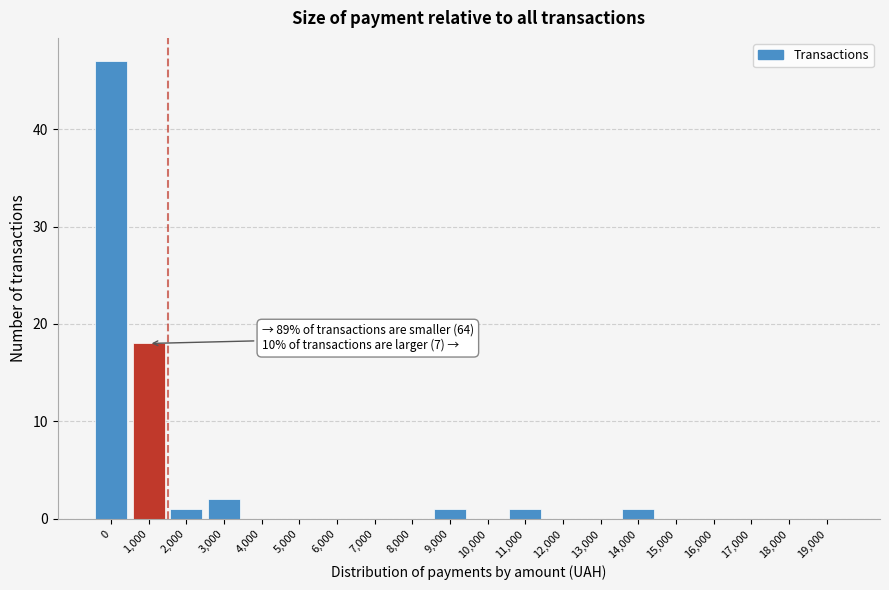

Reading left to right, list all the values displayed in this chart.

0=47	1,000=18	2,000=1	3,000=2	4,000=0	5,000=0	6,000=0	7,000=0	8,000=0	9,000=1	10,000=0	11,000=1	12,000=0	13,000=0	14,000=1	15,000=0	16,000=0	17,000=0	18,000=0	19,000=0